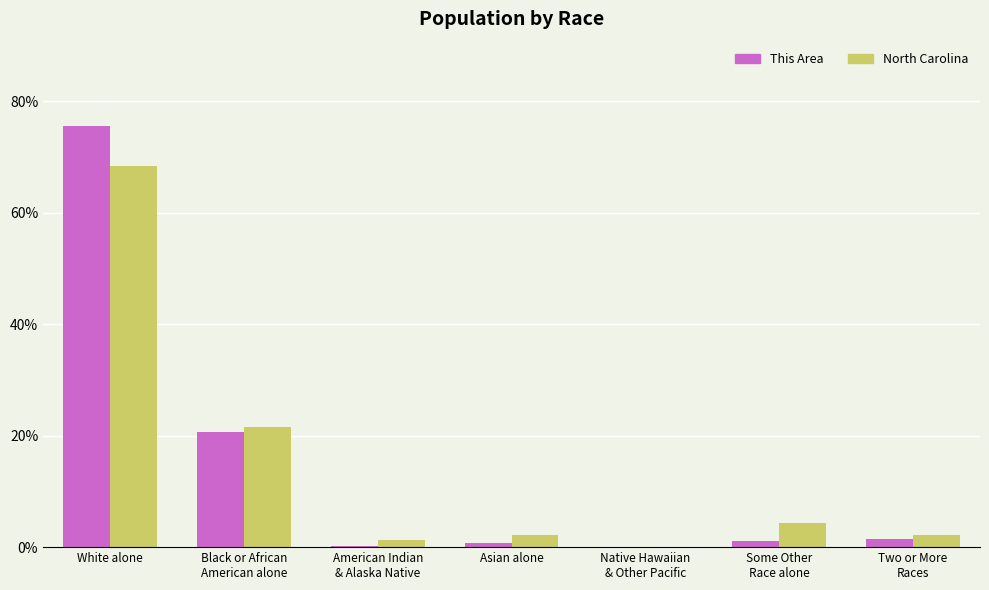

Is the value of This Area at Black or African
American alone greater than the value of North Carolina at Two or More
Races?

Yes